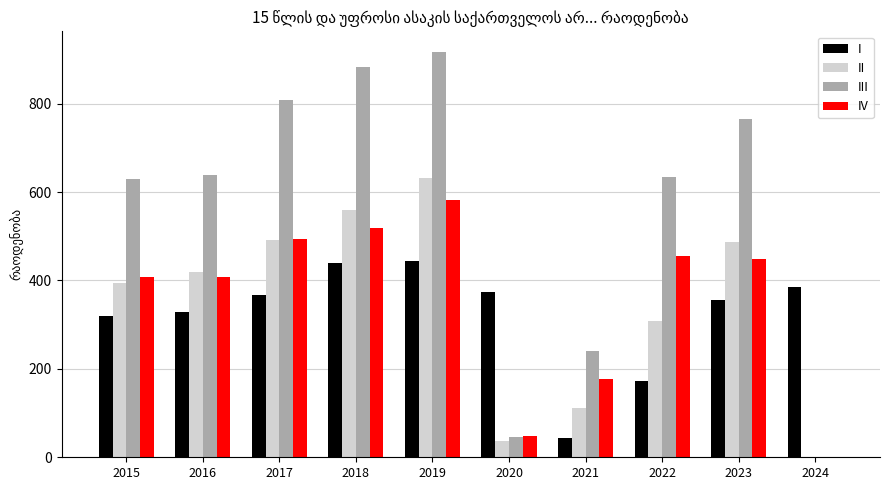

What is the sum of the III values at 2017 and 2018?

1691.9